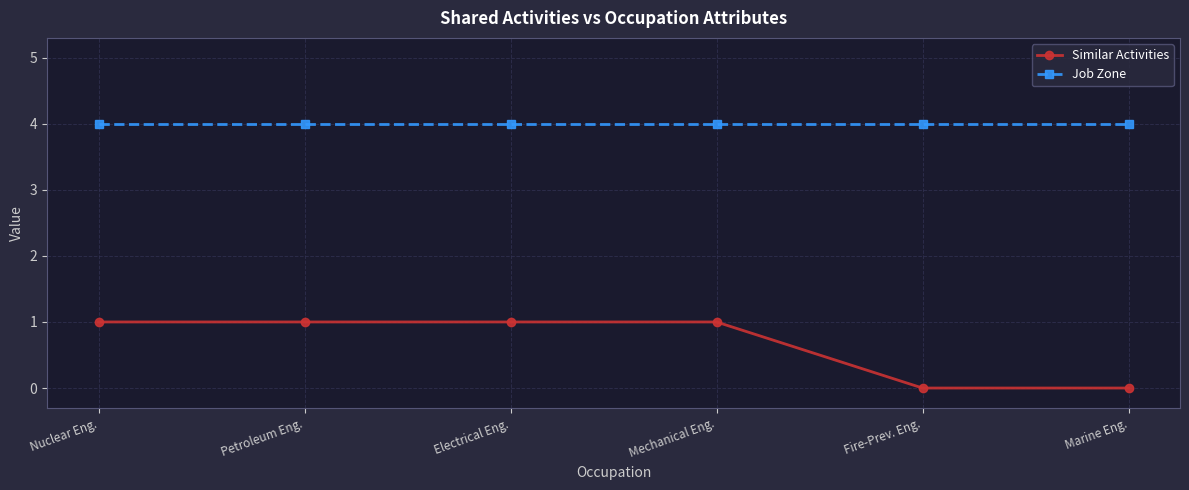

What is the difference between the maximum and minimum values in the Similar Activities series?

1